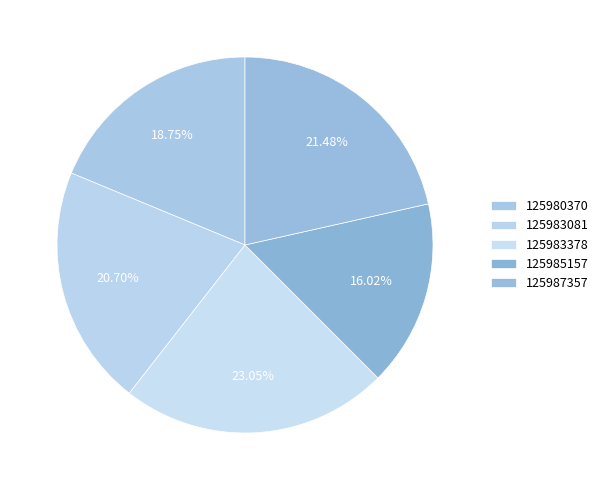

Which slice is the largest?

125983378